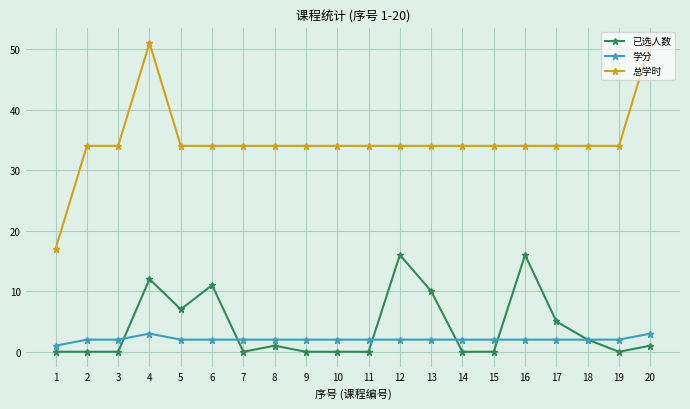

Reading left to right, what are all the values shown in this chart?

已选人数: 0	0	0	12	7	11	0	1	0	0	0	16	10	0	0	16	5	2	0	1
学分: 1	2	2	3	2	2	2	2	2	2	2	2	2	2	2	2	2	2	2	3
总学时: 17	34	34	51	34	34	34	34	34	34	34	34	34	34	34	34	34	34	34	51